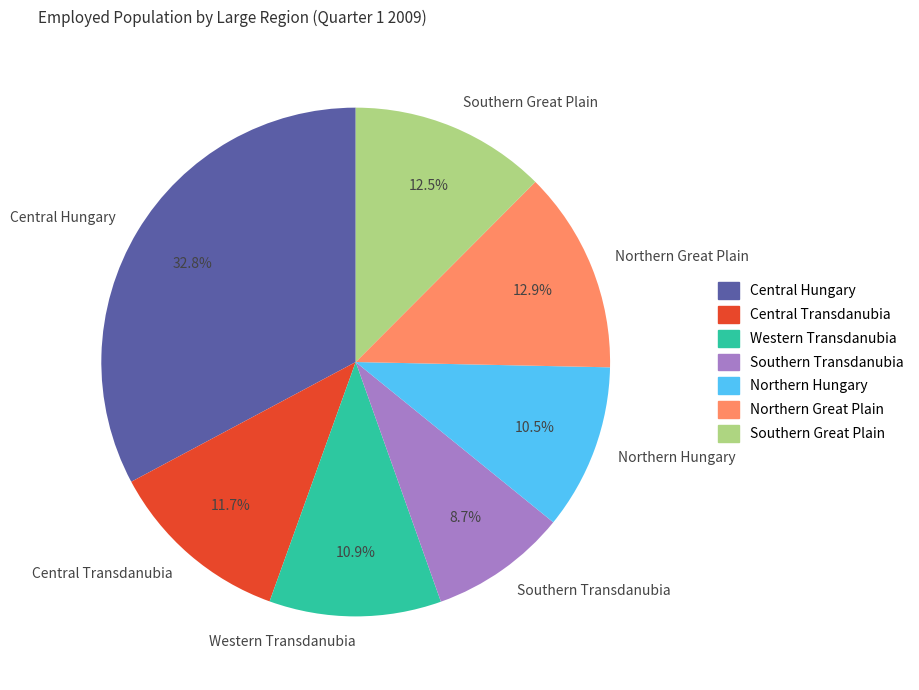

Which category has the smallest portion of the pie?

Southern Transdanubia